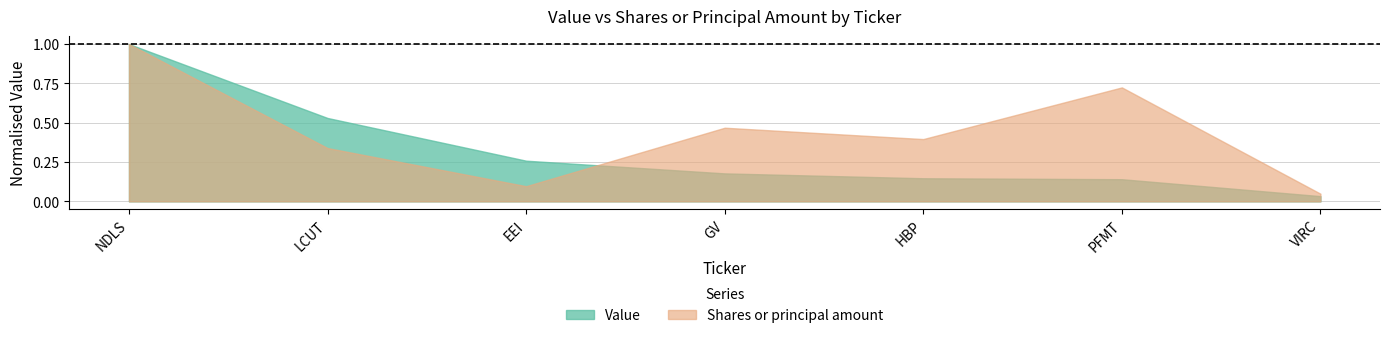

Rank the series by their average value, from lowest to highest.

Value, Shares or principal amount